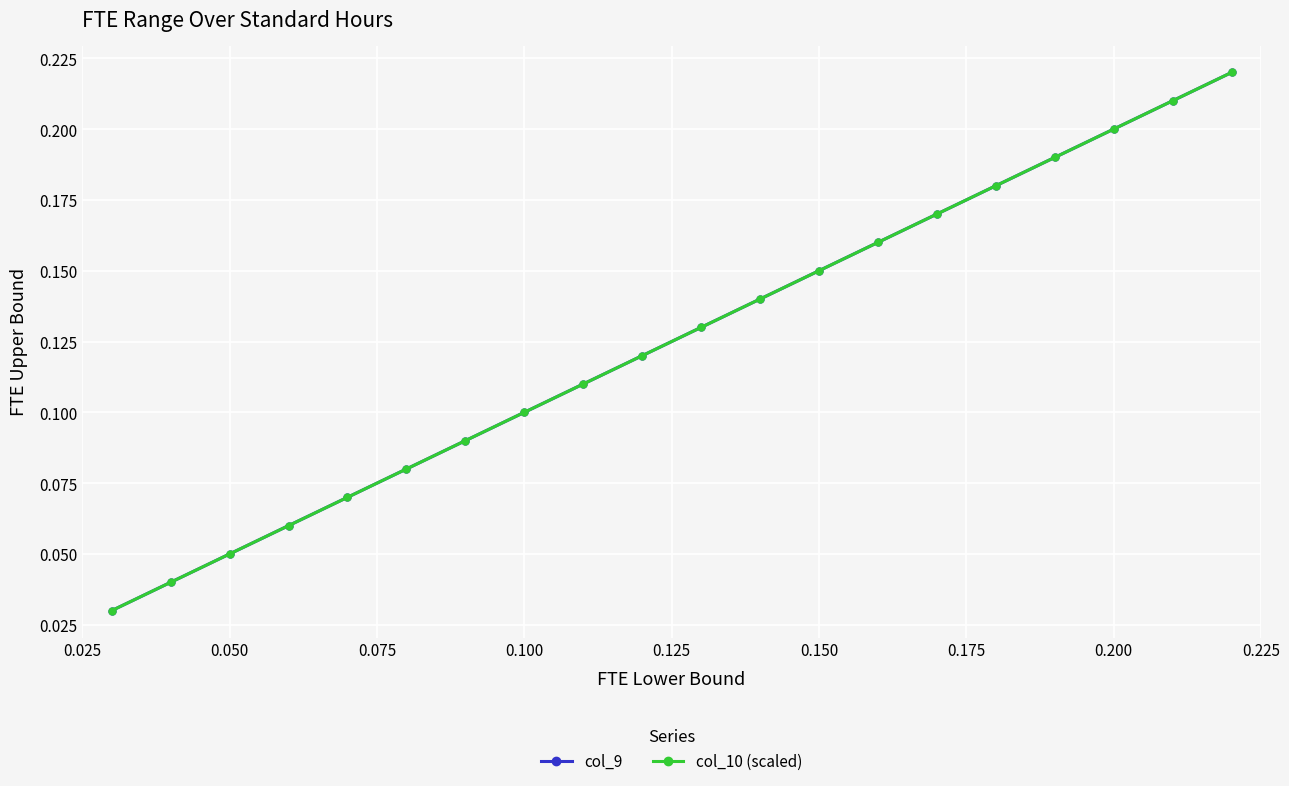

Which series has the largest range (max minus min)?

col_9